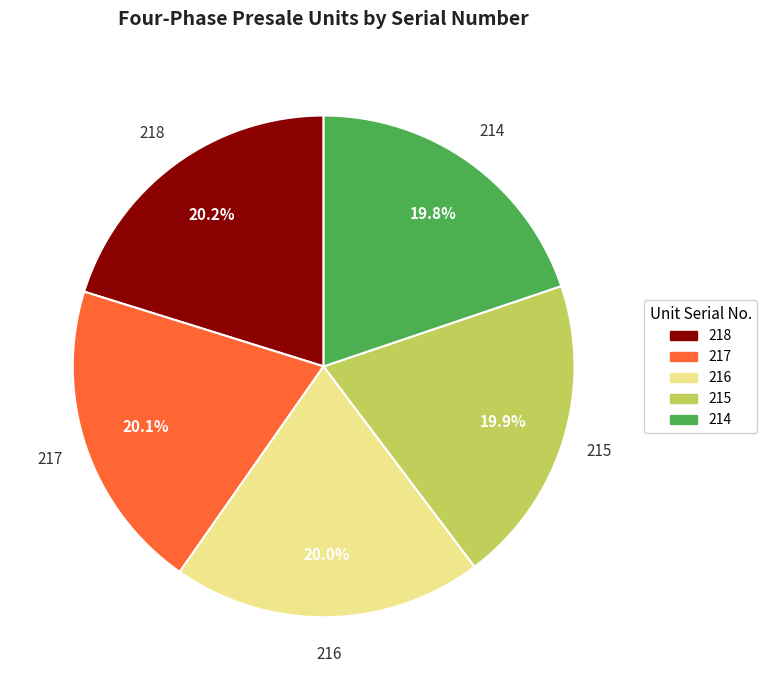

The 216 slice represents 28% of the pie. True or false?

False